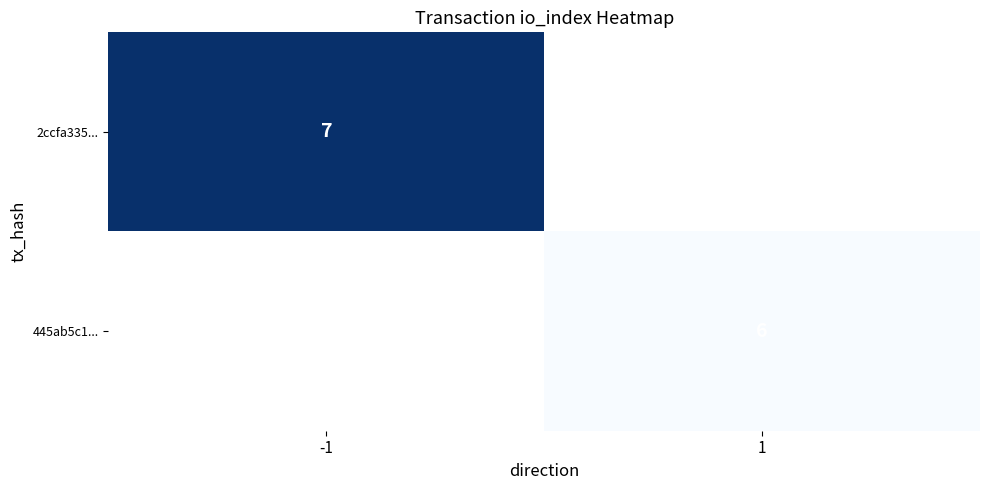

True or false: 2ccfa335... has a value of 7 at -1.

True